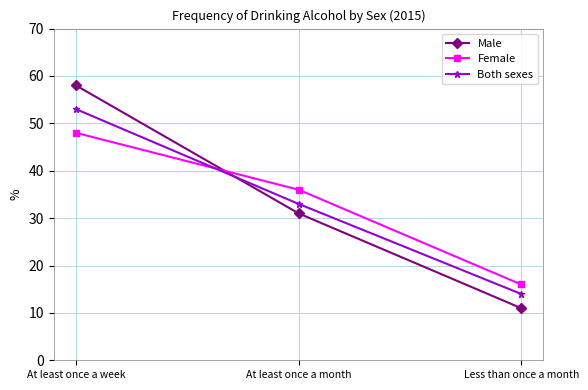

At which label is Female closest to 32?

At least once a month